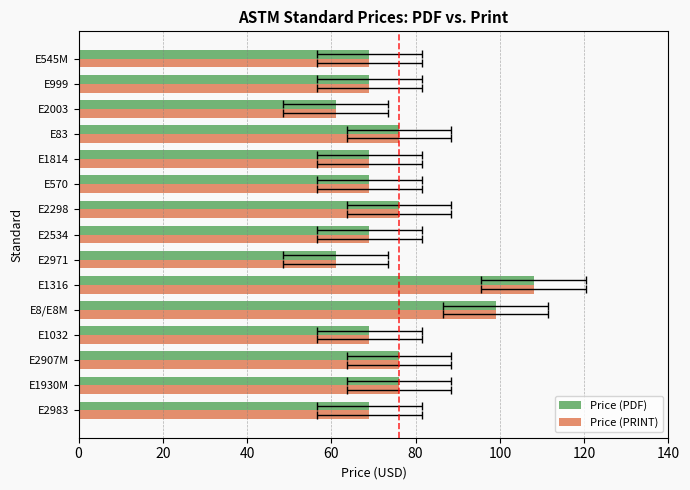

How many bars are there in each group?

2